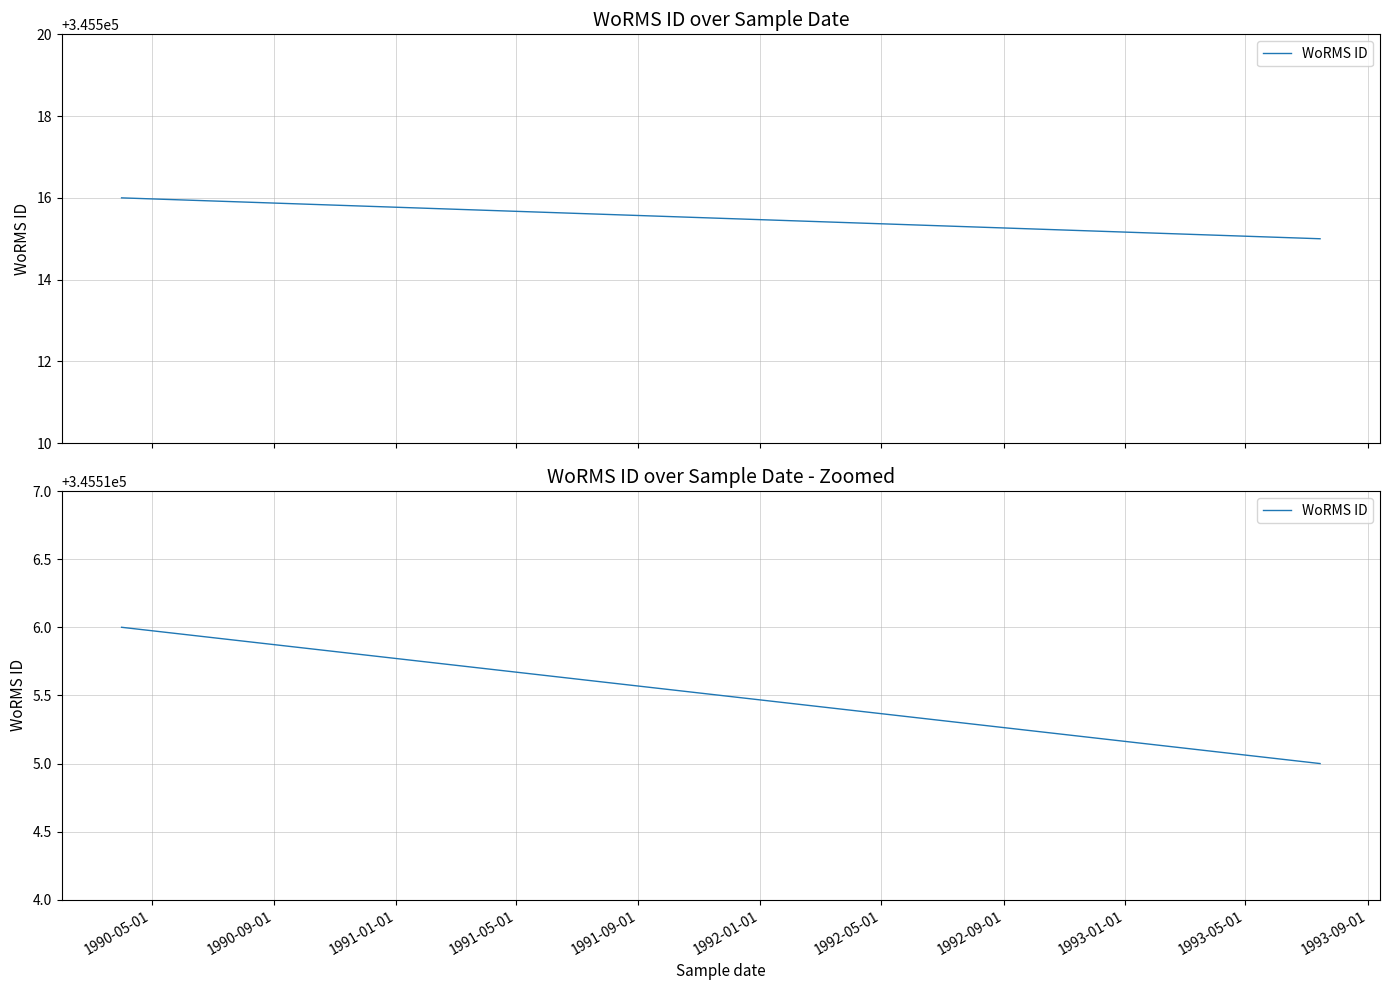

The value at 1991-01-01 is 513358. True or false?

False